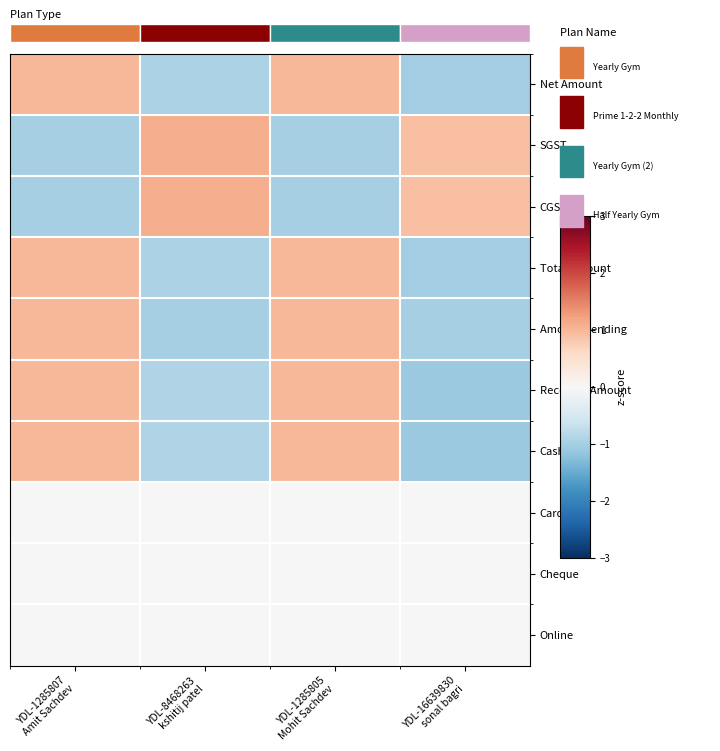

List the series in order of their peak value, highest first.

SGST, CGST, Amount Pending, Net Amount, Total Amount, Received Amount, Cash, Card, Cheque, Online